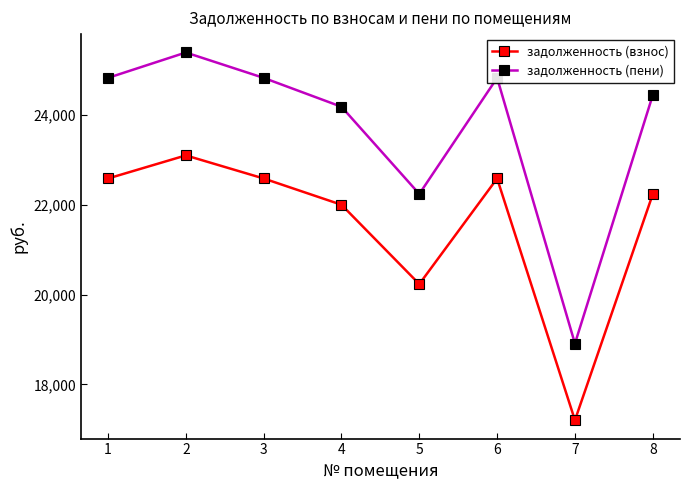

What is the highest value of the задолженность (пени) series?

25394.6